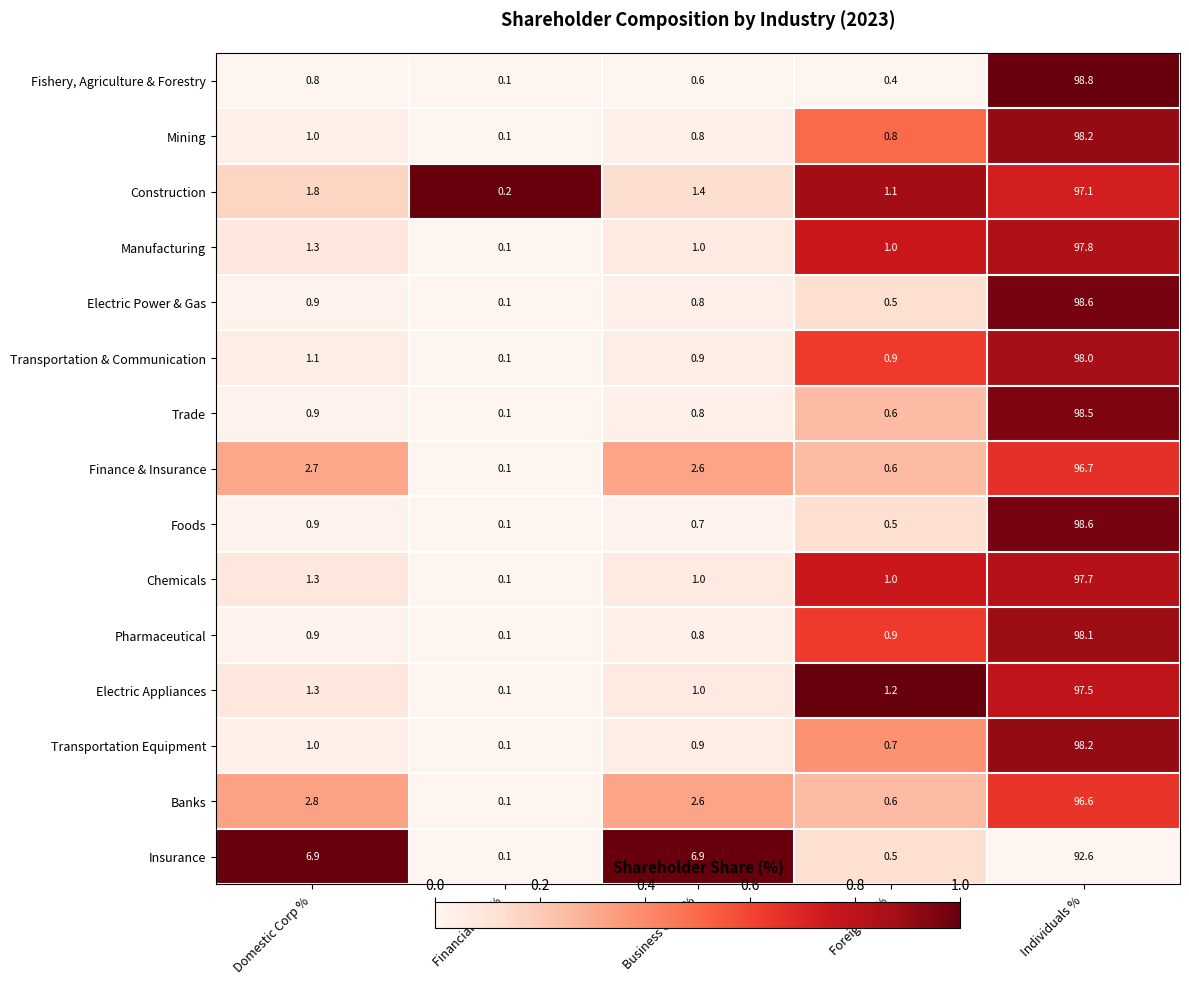

Where is Construction nearest to the value 48?

Domestic Corp %